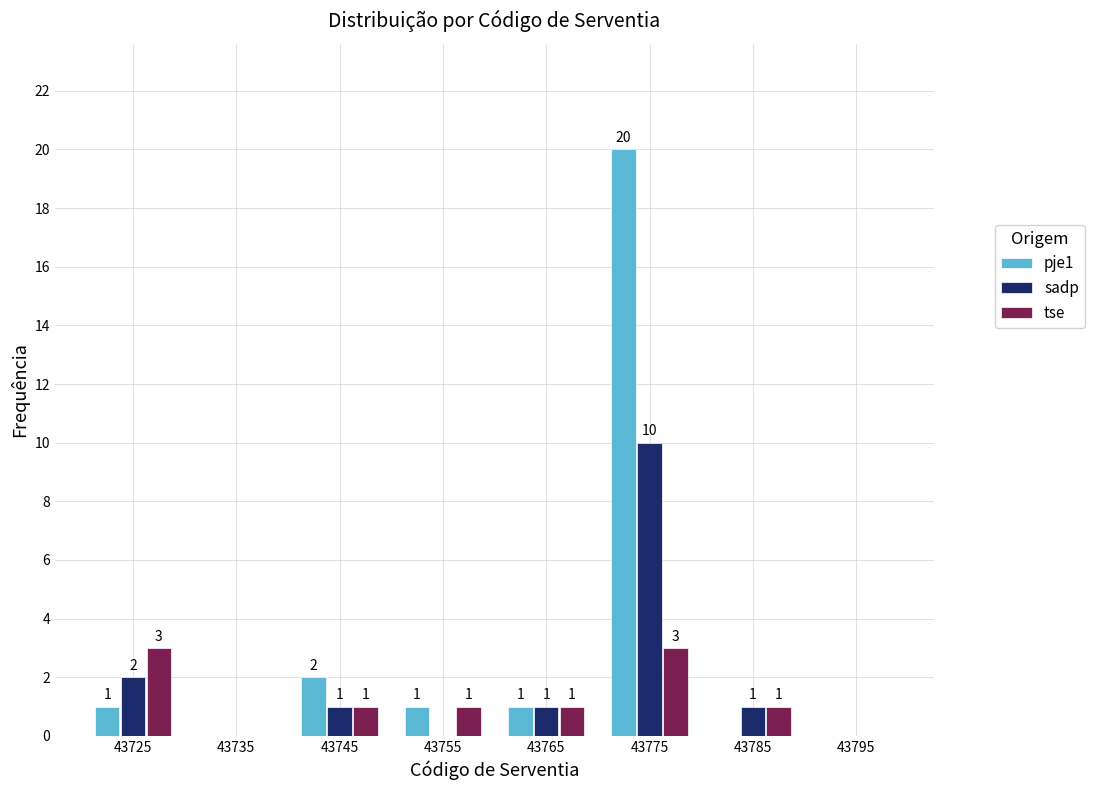

In the pje1 series, which range on the x-axis has the tallest bar?

43770 to 43780